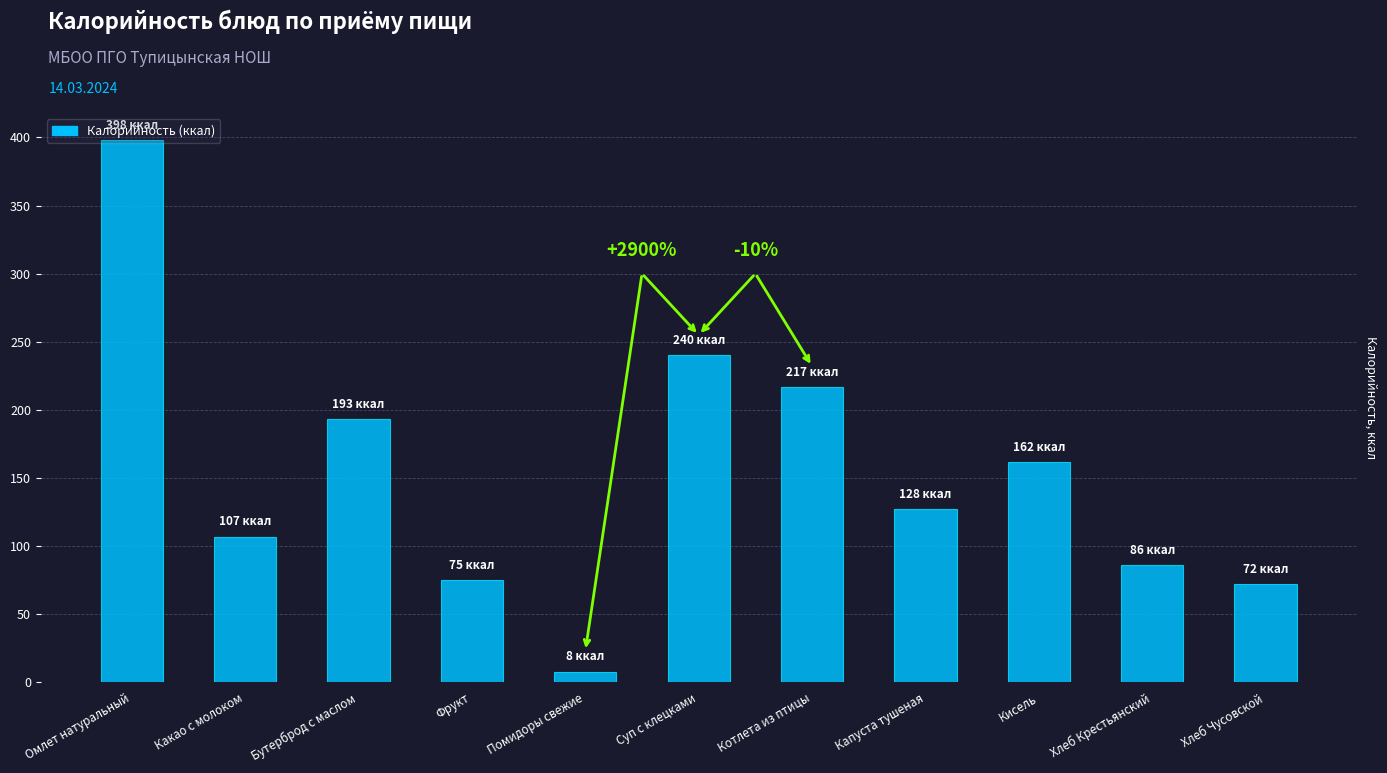

Where does the data first go above 127?

Омлет натуральный